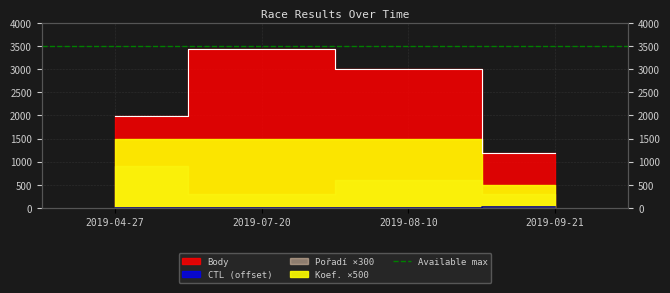

What is the value of the CTL point at the 3rd from the left?

9